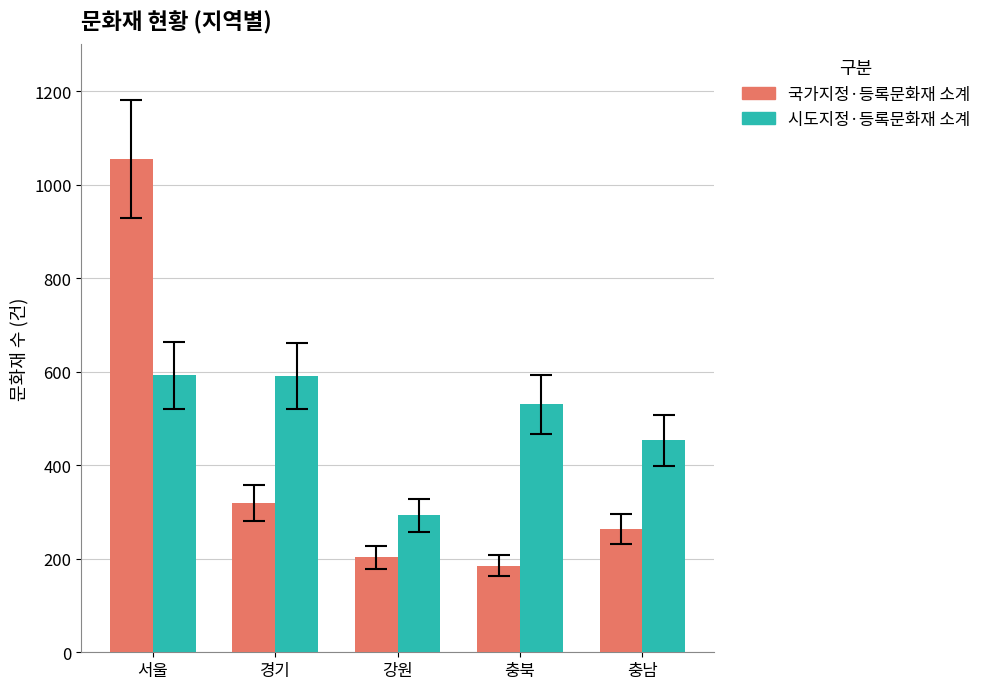

At which category does the chart reach its peak across all series?

서울